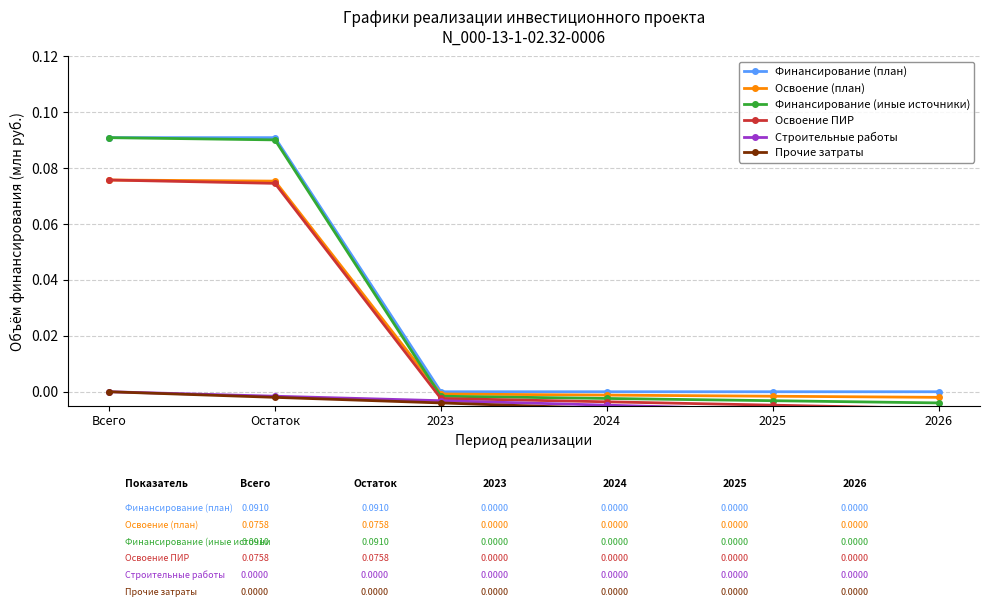

What is the label of the 4th point from the right?

2023